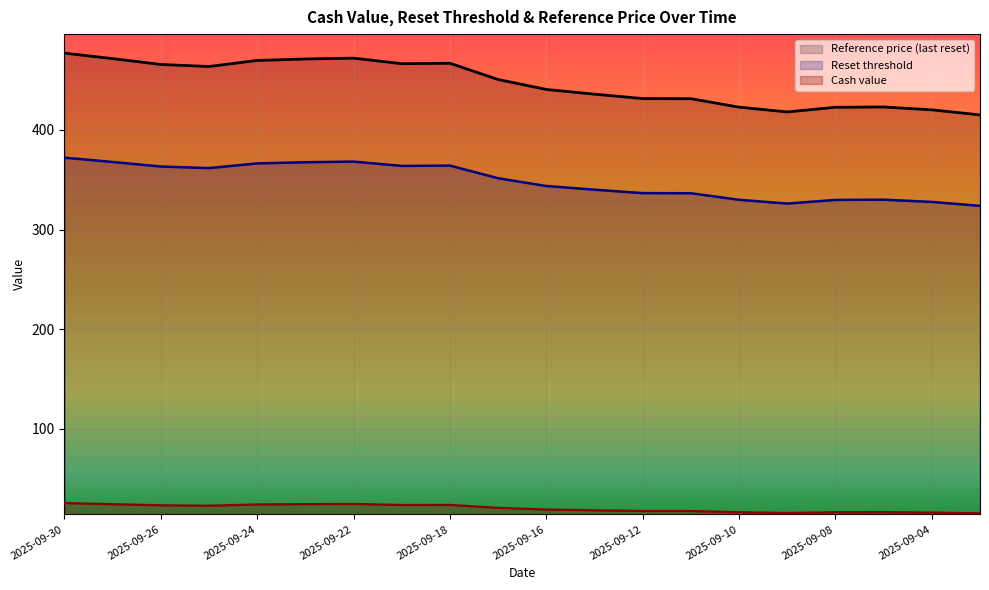

Reading left to right, list all the values displayed in this chart.

Reset threshold: 372.2	367.9	363.3	361.7	366.4	367.6	368.2	363.9	364.2	351.5	343.7	340.0	336.6	336.5	329.9	326.1	329.8	330.0	327.8	323.8
Reference price (last reset): 477.1	471.6	465.8	463.7	469.8	471.3	472.1	466.5	467.0	450.7	440.7	435.9	431.5	431.4	422.9	418.1	422.8	423.1	420.2	415.1
Cash value: 25.4	24.3	23.2	22.8	24.0	24.4	24.5	23.5	23.6	20.6	18.9	18.1	17.4	17.4	16.2	15.5	16.2	16.3	15.8	15.1